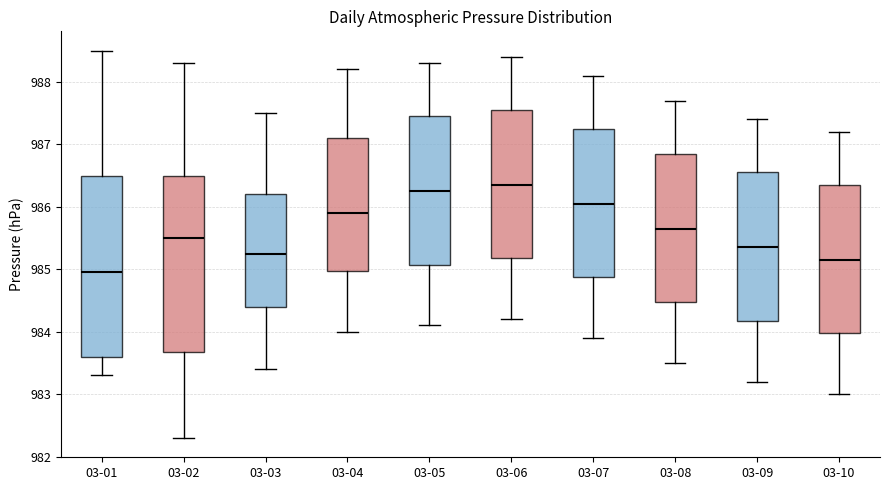

Reading left to right, read every box against the y-axis: the position of its median line, the range the box covers, and the ends of its whiskers. The values are not printed on the chart, so give them approximately, as read against the axis.

03-01: median 985.0, box 983.6 to 986.5, whiskers 983.3 to 988.5
03-02: median 985.5, box 983.7 to 986.5, whiskers 982.3 to 988.3
03-03: median 985.3, box 984.4 to 986.2, whiskers 983.4 to 987.5
03-04: median 985.9, box 985.0 to 987.1, whiskers 984.0 to 988.2
03-05: median 986.3, box 985.1 to 987.5, whiskers 984.1 to 988.3
03-06: median 986.4, box 985.2 to 987.6, whiskers 984.2 to 988.4
03-07: median 986.1, box 984.9 to 987.3, whiskers 983.9 to 988.1
03-08: median 985.7, box 984.5 to 986.9, whiskers 983.5 to 987.7
03-09: median 985.4, box 984.2 to 986.6, whiskers 983.2 to 987.4
03-10: median 985.2, box 984.0 to 986.4, whiskers 983.0 to 987.2